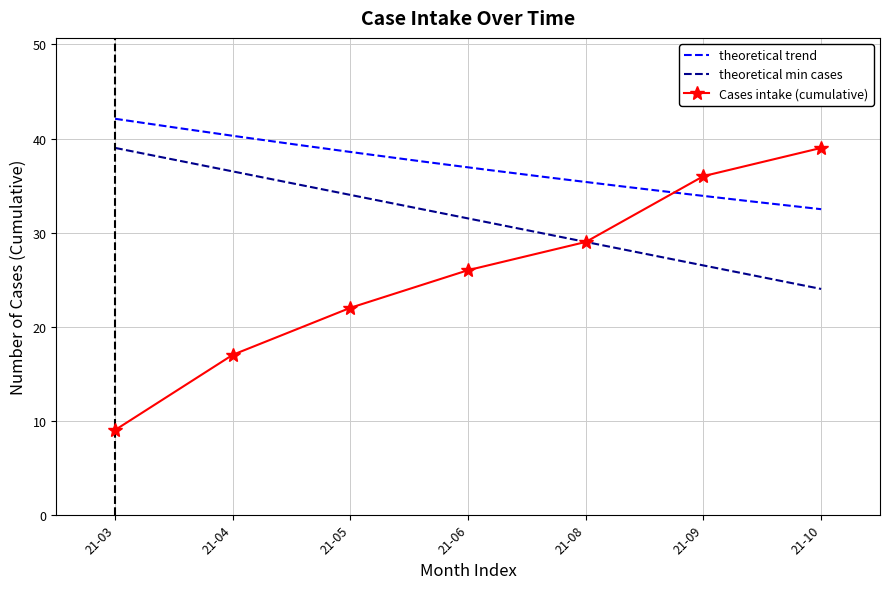

What is the minimum value for Cases intake (cumulative)?

9.0